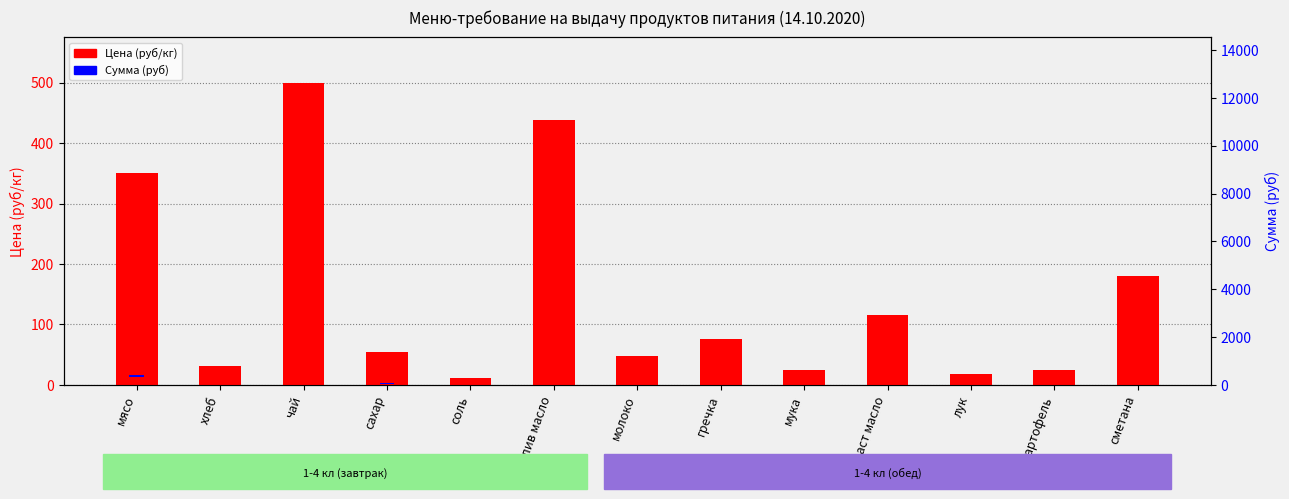

Which series has the widest spread of values?

Цена (руб/кг)